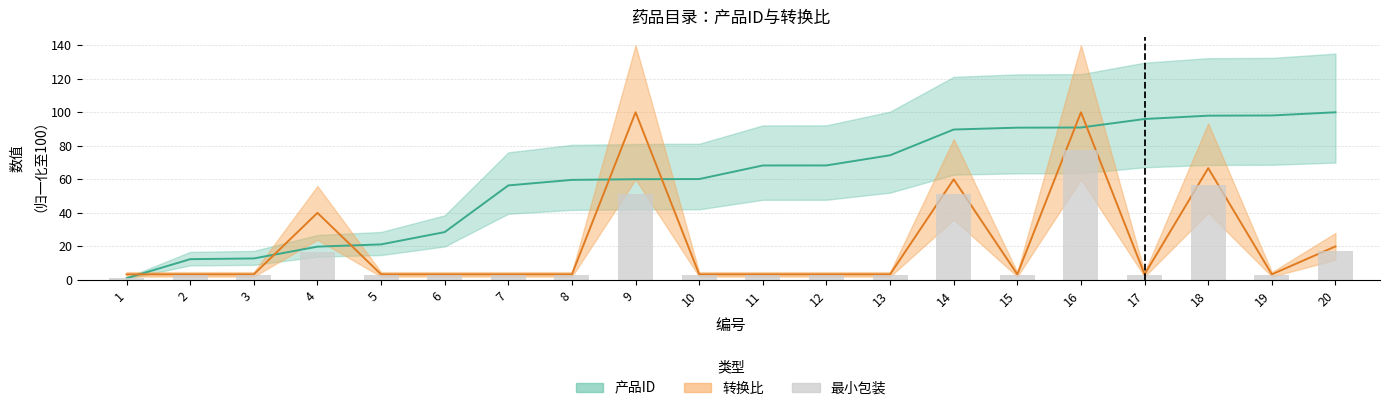

What is the difference between the highest and lowest values at 20?

80.0